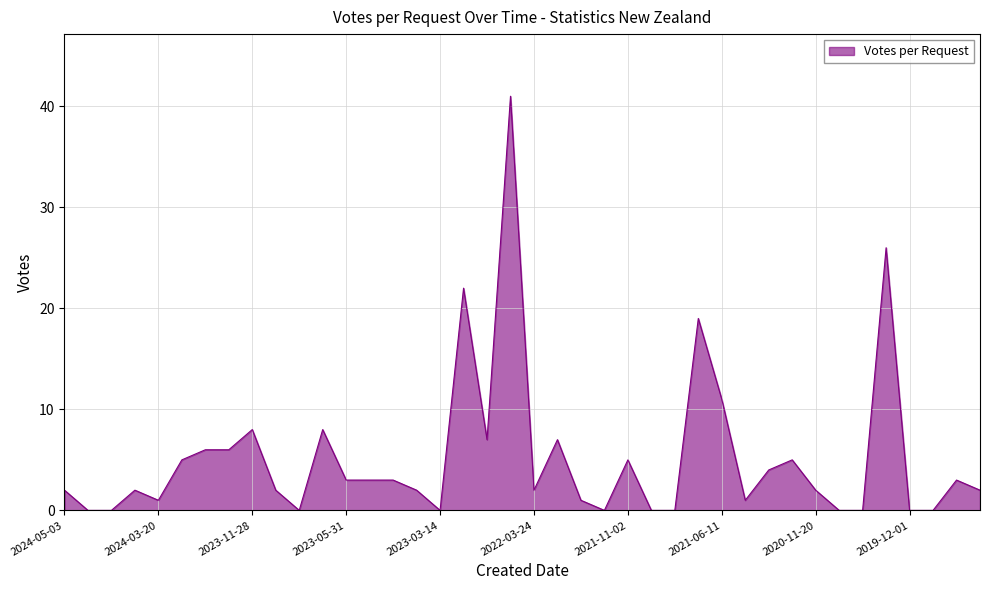

What is the difference between the maximum and minimum values?

41